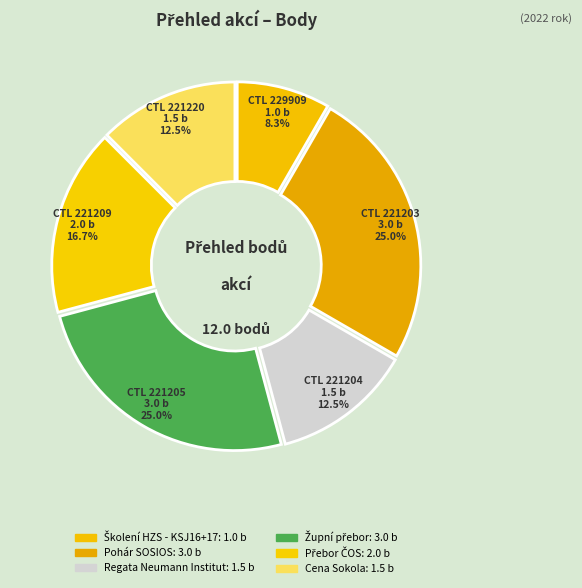

What is the smallest slice in the pie chart?

229909